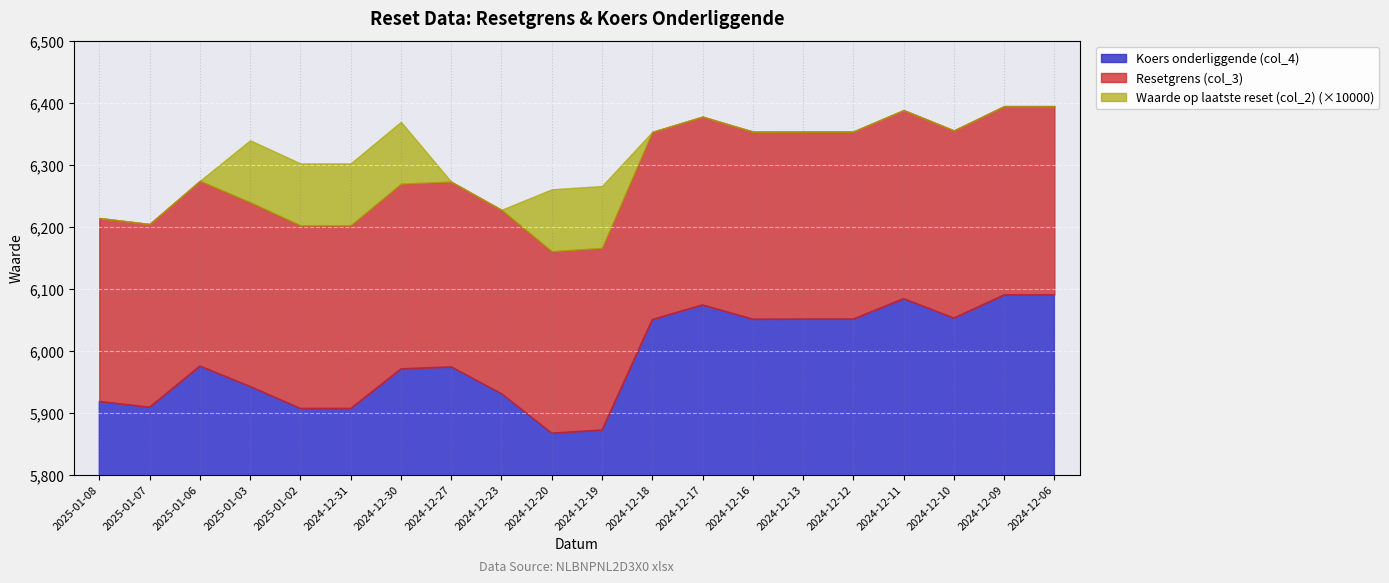

What is the difference between the Koers onderliggende (col_4) values at 2024-12-27 and 2025-01-02?

67.1